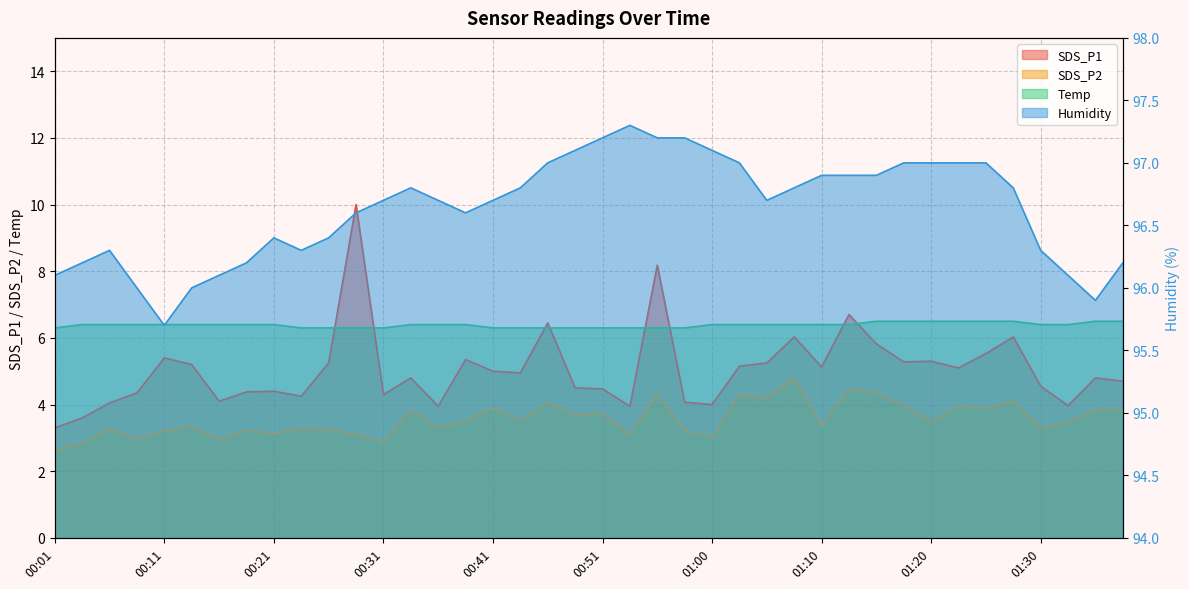

Is it true that Temp equals 3.6 at 01:30?

False